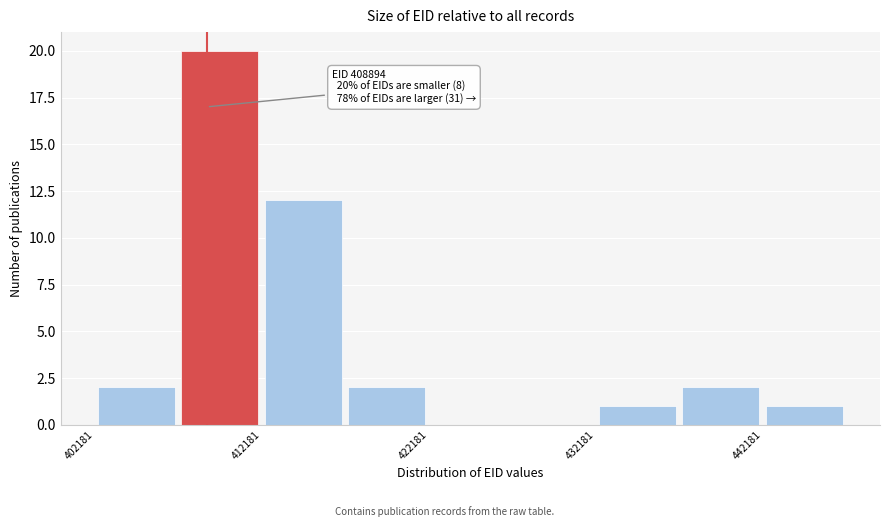

Over which range of the x-axis is the bar tallest?

407000 to 412000